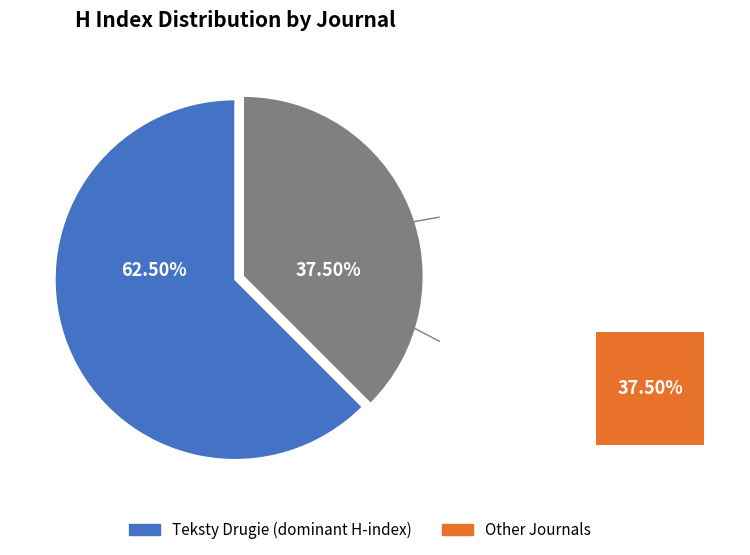

To the nearest percent, what portion does Studia Romanica Posnaniensia represent?

25%